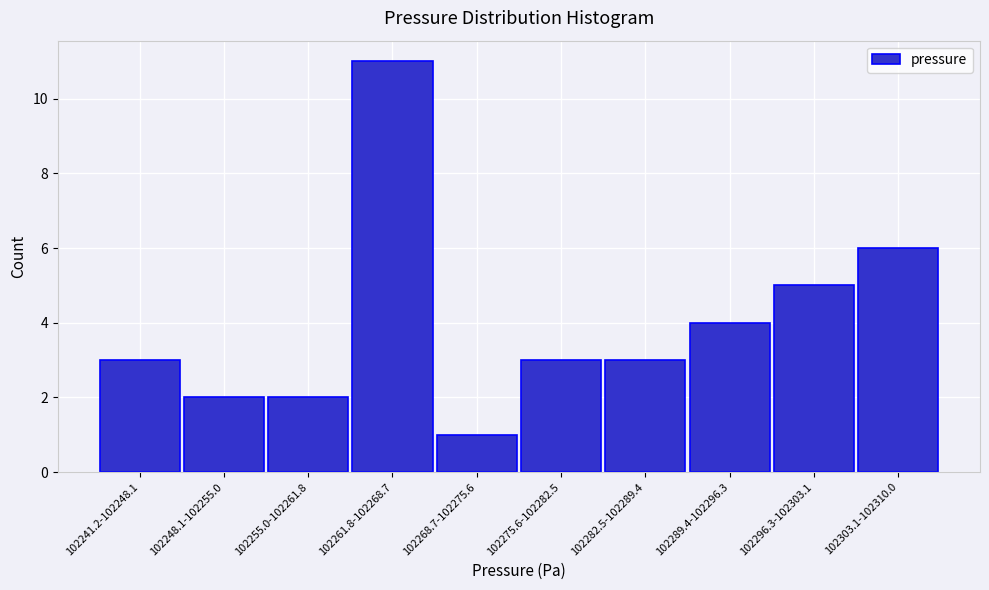

Reading left to right, extract all data points from this chart.

3	2	2	11	1	3	3	4	5	6